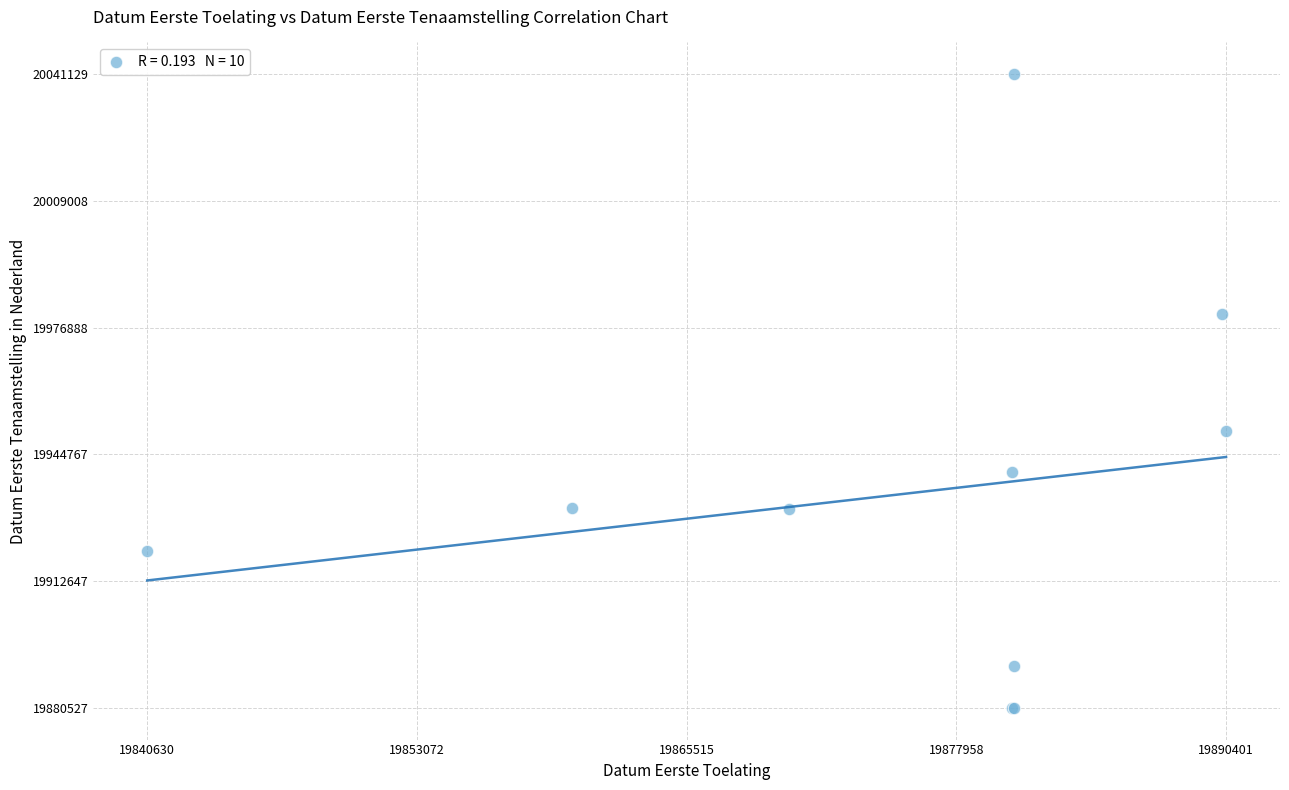

What Y value in the scatter plot is closest to 19960828?

19950628